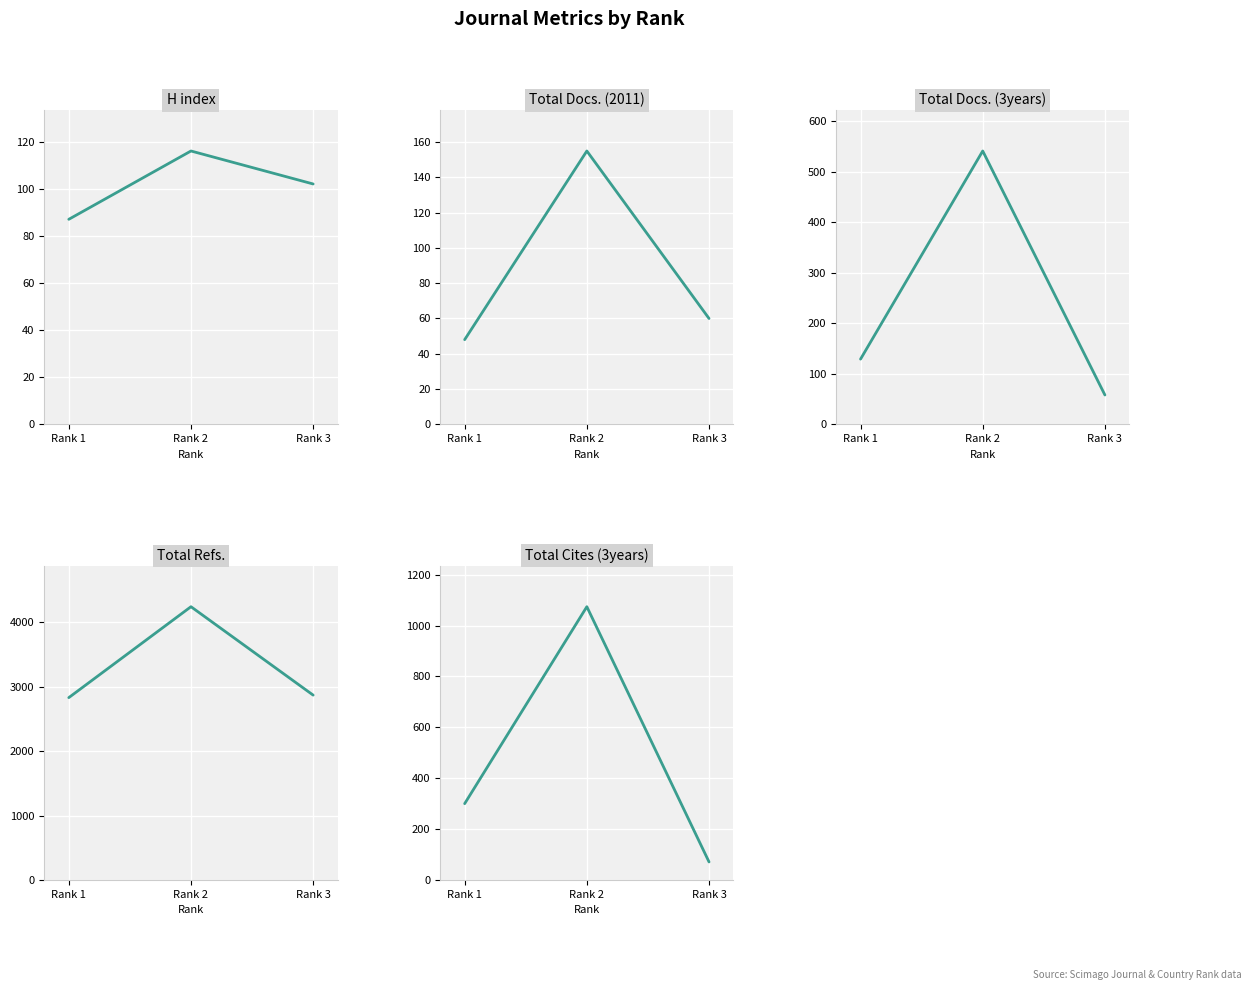

At how many categories does at least one series exceed 327?

3